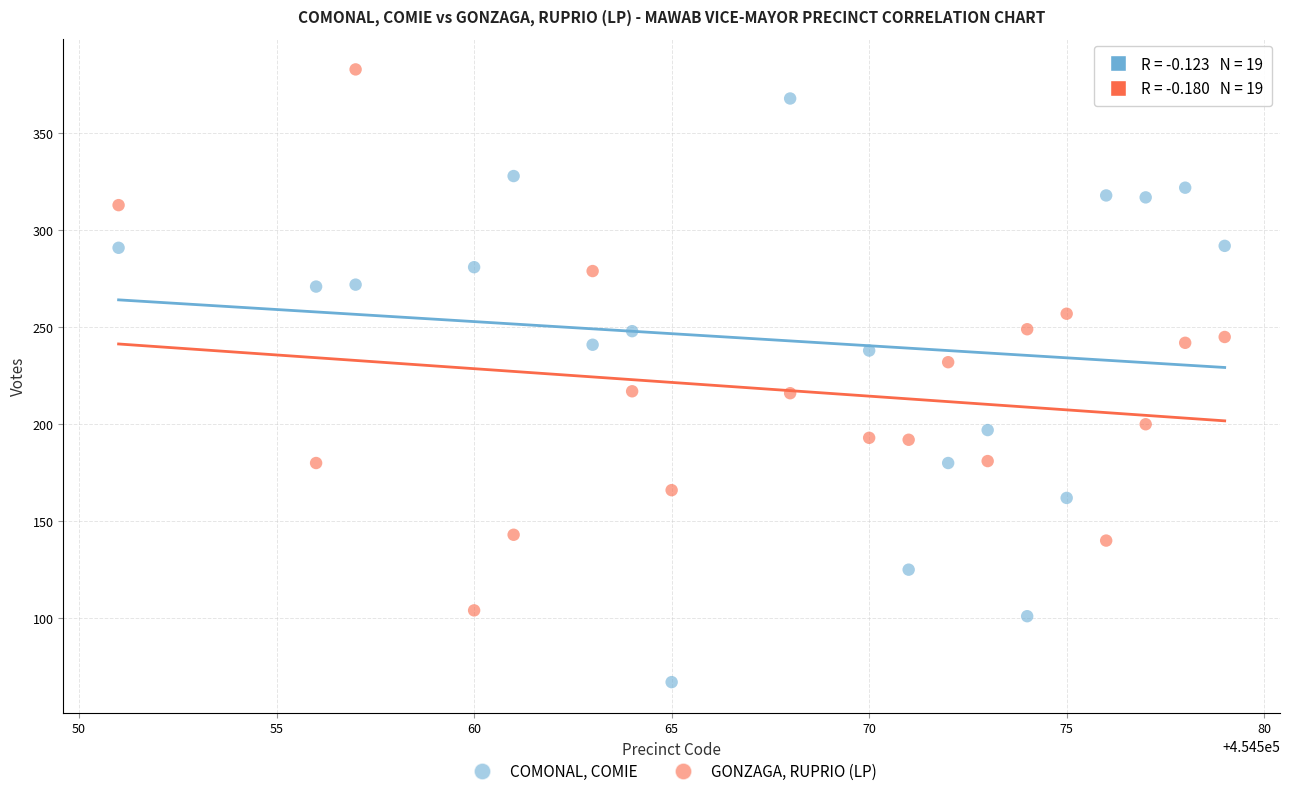

Which series has the widest spread of Y values?

COMONAL, COMIE